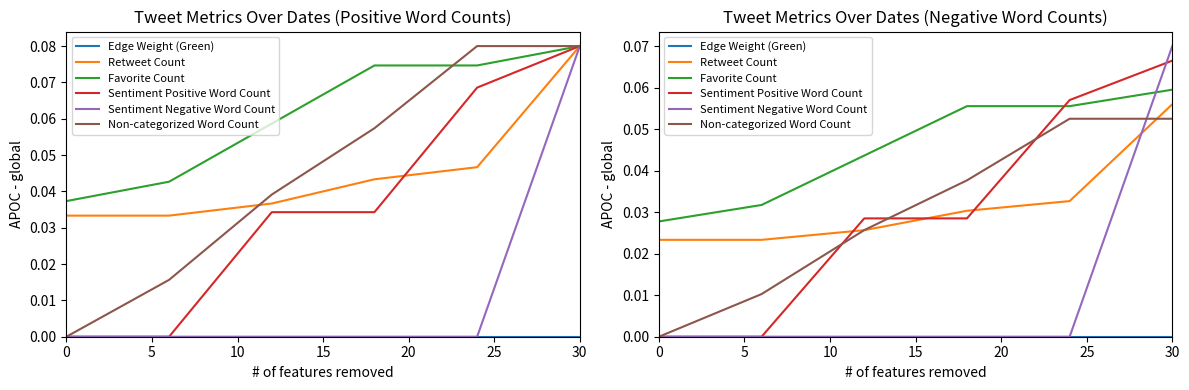

List the series in order of their peak value, highest first.

Sentiment Negative Word Count, Sentiment Positive Word Count, Favorite Count, Retweet Count, Non-categorized Word Count, Edge Weight (Green)